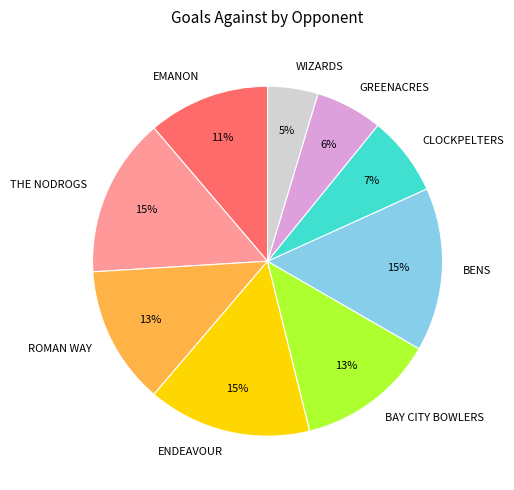

What percentage is the GREENACRES slice, to the nearest percent?

6%